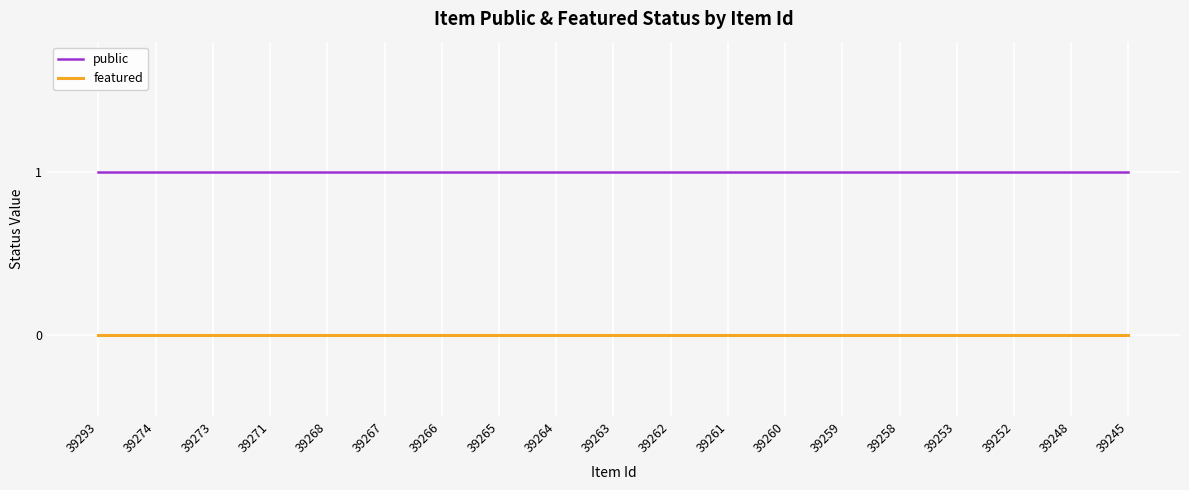

True or false: featured has a value of 0 at 39274.

True